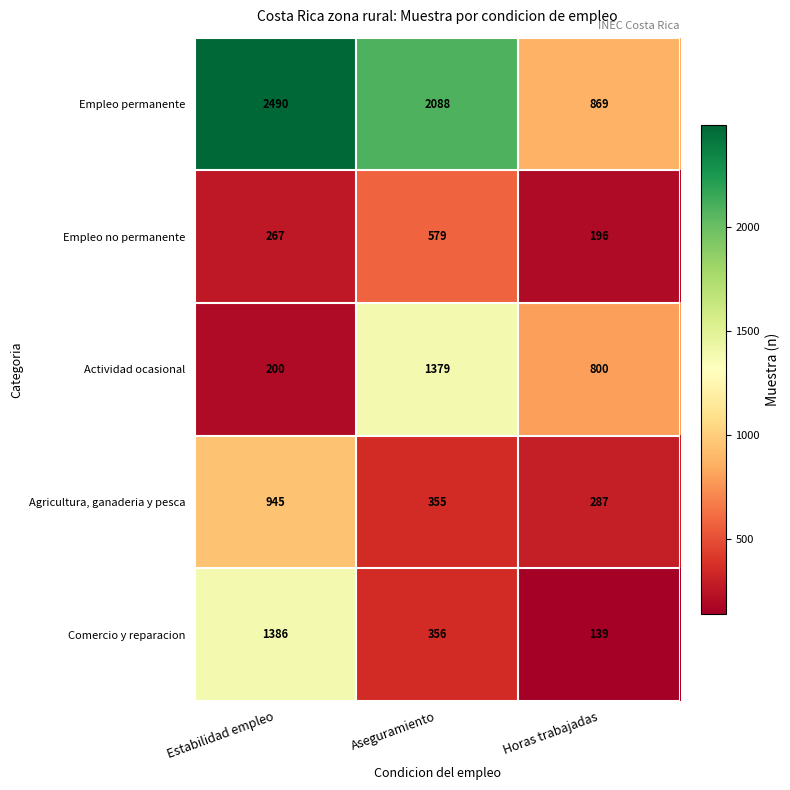

At which category is the sum across all series the highest?

Estabilidad empleo